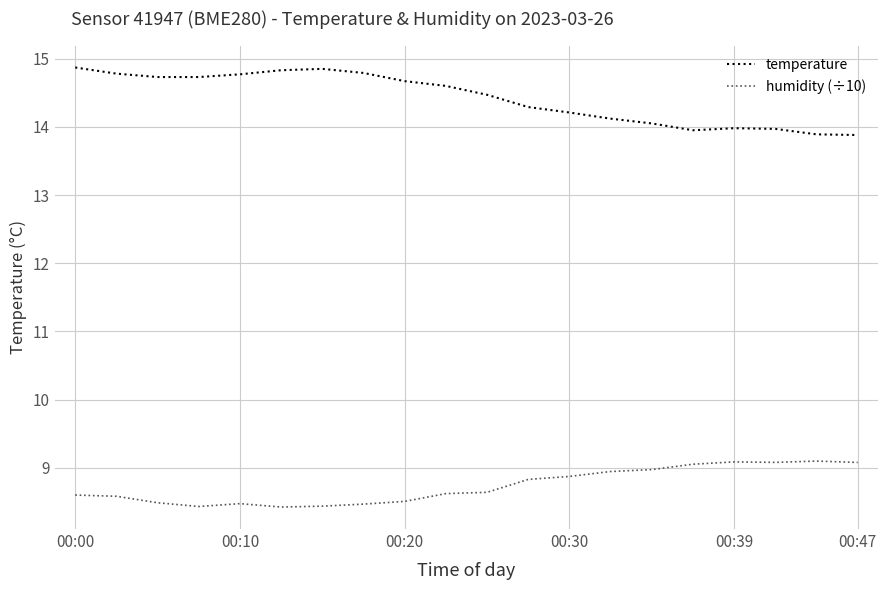

True or false: humidity (÷10) and temperature cross at least once.

False